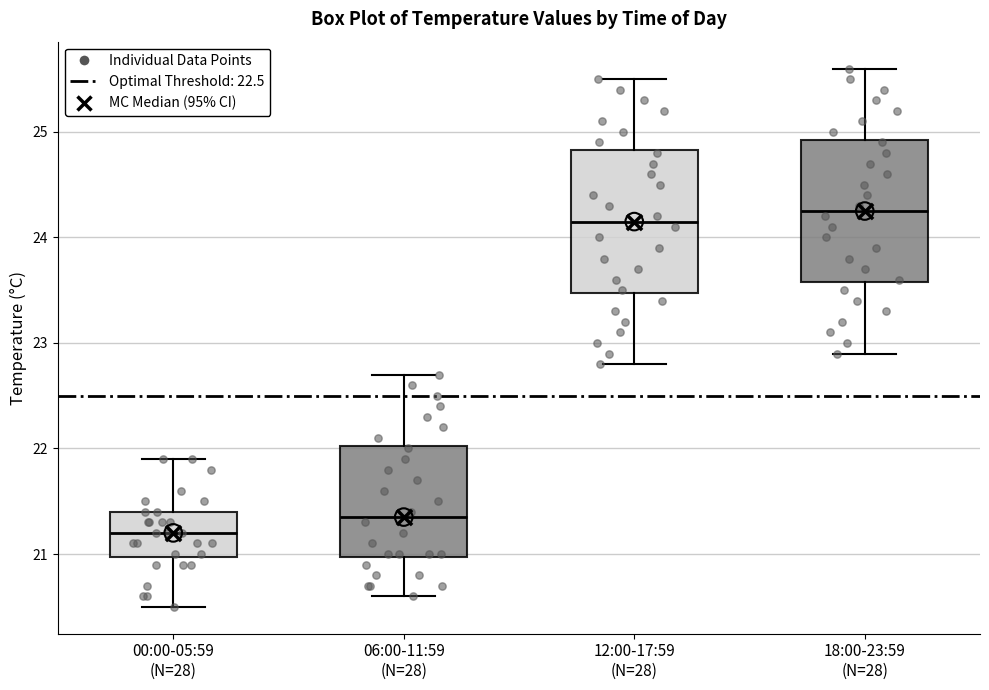

Reading left to right, transcribe this box plot: for each box, give where its median line is, the range the box spans, and where its two whiskers end, as read against the y-axis. The values are not printed on the chart, so give them approximately, as read against the axis.

00:00-05:59 (N=28): median 21.2, box 21.0 to 21.4, whiskers 20.5 to 21.9
06:00-11:59 (N=28): median 21.4, box 21.0 to 22.0, whiskers 20.6 to 22.7
12:00-17:59 (N=28): median 24.2, box 23.5 to 24.8, whiskers 22.8 to 25.5
18:00-23:59 (N=28): median 24.3, box 23.6 to 24.9, whiskers 22.9 to 25.6